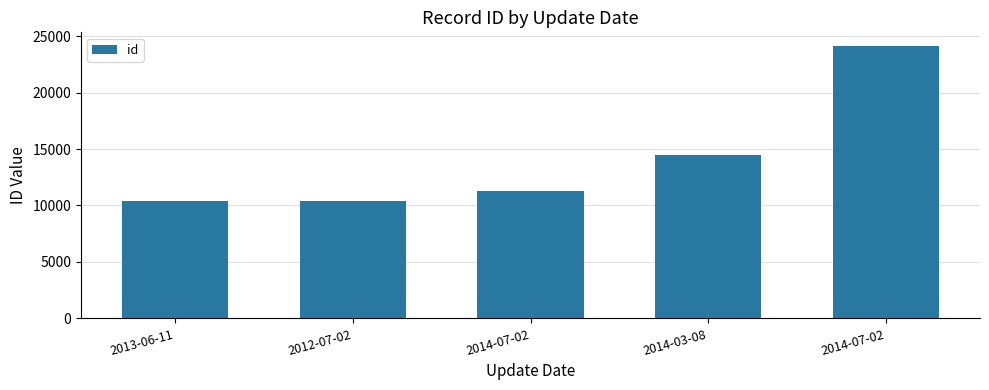

Reading left to right, what are all the values shown in this chart?

10385	10412	11300	14492	24130